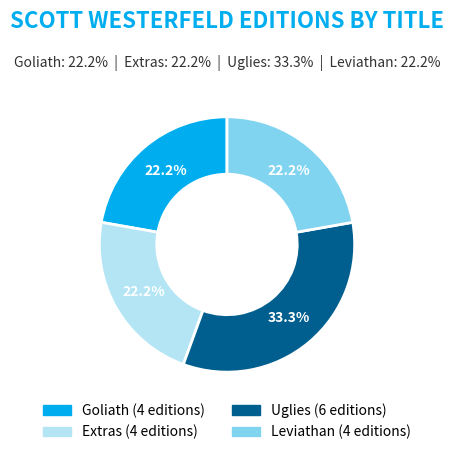

True or false: Uglies accounts for 33% of the total.

True